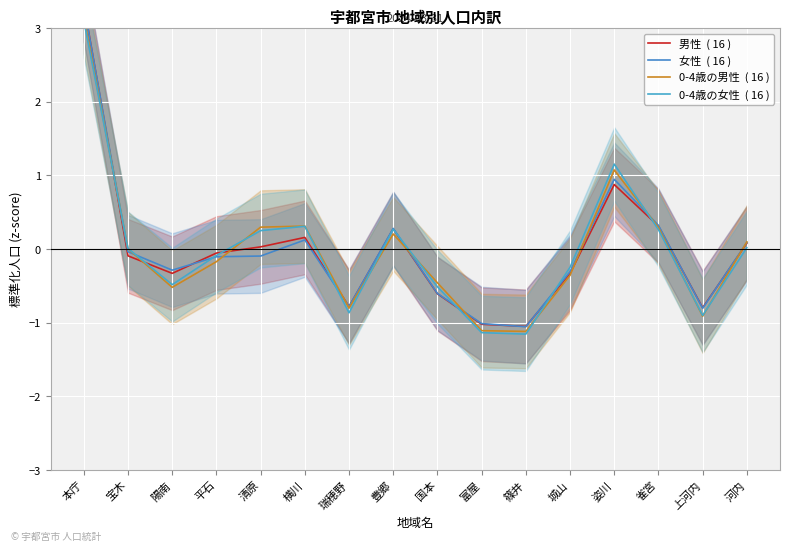

Reading left to right, extract all data points from this chart.

男性  ( 16 ): 本庁=3.3	宝木=-0.1	陽南=-0.3	平石=-0.1	清原=0.0	横川=0.2	瑞穂野=-0.8	豊郷=0.3	国本=-0.6	富屋=-1.0	篠井=-1.0	城山=-0.3	姿川=0.9	雀宮=0.3	上河内=-0.8	河内=0.1
女性  ( 16 ): 本庁=3.3	宝木=-0.0	陽南=-0.3	平石=-0.1	清原=-0.1	横川=0.1	瑞穂野=-0.8	豊郷=0.3	国本=-0.6	富屋=-1.0	篠井=-1.1	城山=-0.3	姿川=0.9	雀宮=0.3	上河内=-0.8	河内=0.1
0-4歳の男性  ( 16 ): 本庁=3.2	宝木=0.0	陽南=-0.5	平石=-0.2	清原=0.3	横川=0.3	瑞穂野=-0.8	豊郷=0.2	国本=-0.5	富屋=-1.1	篠井=-1.1	城山=-0.4	姿川=1.1	雀宮=0.3	上河内=-0.9	河内=0.1
0-4歳の女性  ( 16 ): 本庁=3.1	宝木=0.0	陽南=-0.5	平石=-0.1	清原=0.3	横川=0.3	瑞穂野=-0.9	豊郷=0.3	国本=-0.5	富屋=-1.1	篠井=-1.2	城山=-0.2	姿川=1.2	雀宮=0.3	上河内=-0.9	河内=0.0